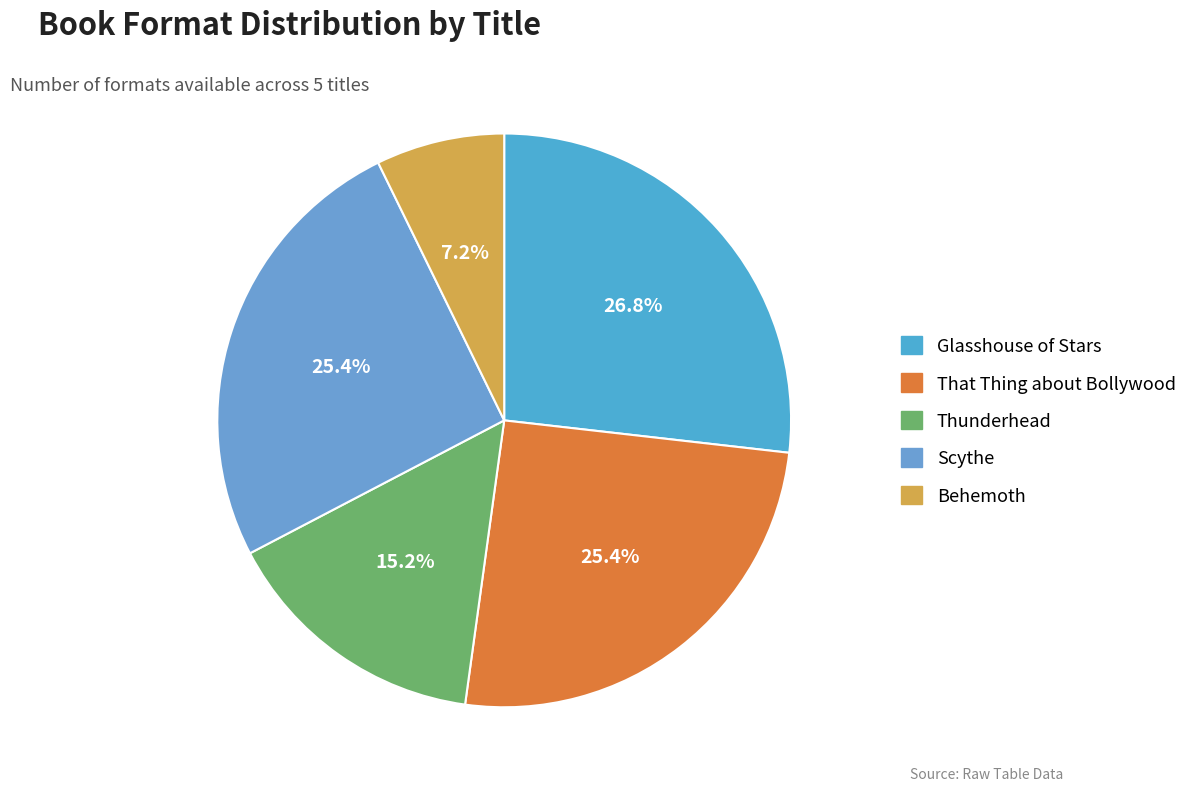

To the nearest percent, what portion does Thunderhead represent?

15%